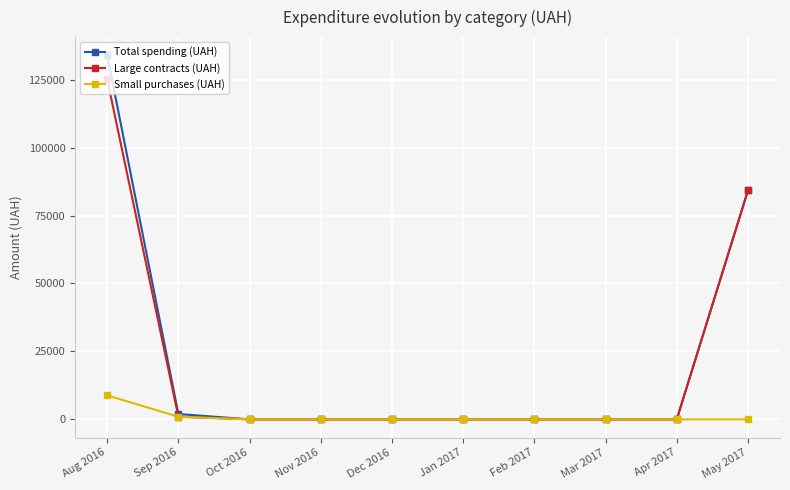

List the series in order of their peak value, highest first.

Total spending (UAH), Large contracts (UAH), Small purchases (UAH)